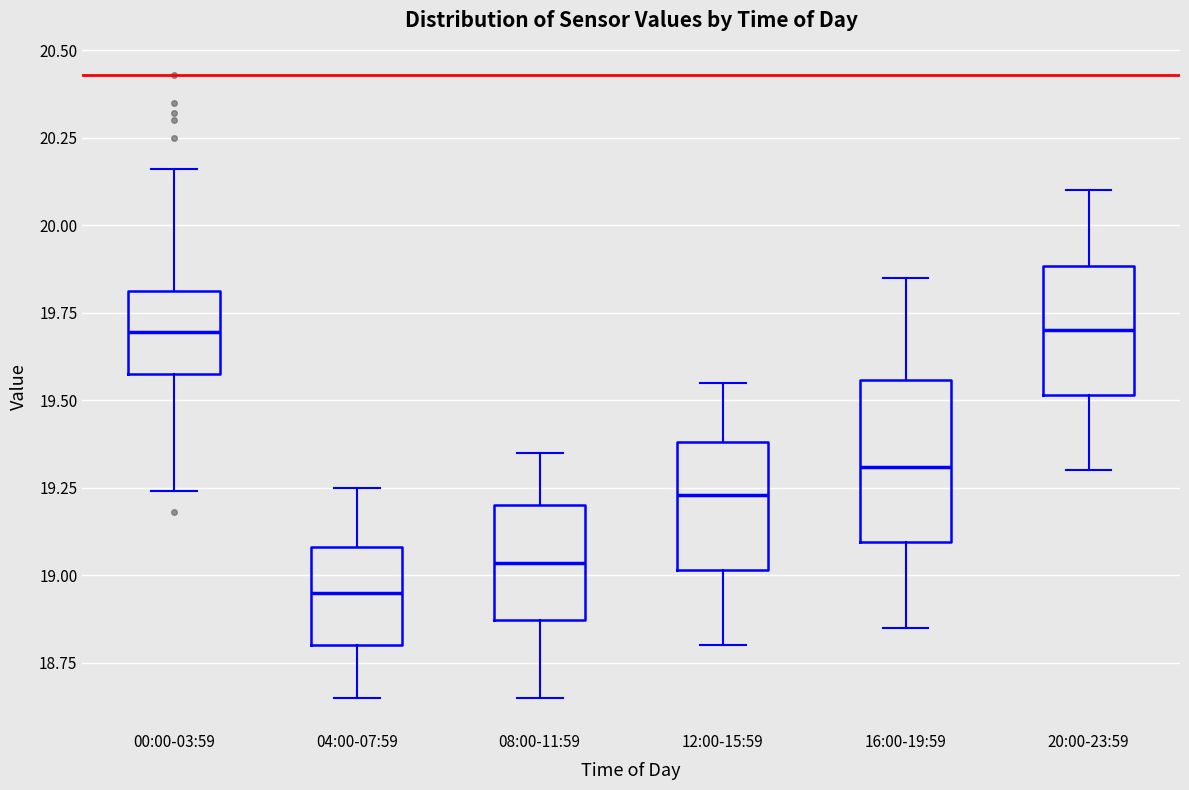

Where does the median line of the box for 00:00-03:59 sit on the y-axis? The values are not printed on the chart, so give them approximately, as read against the axis.

19.70